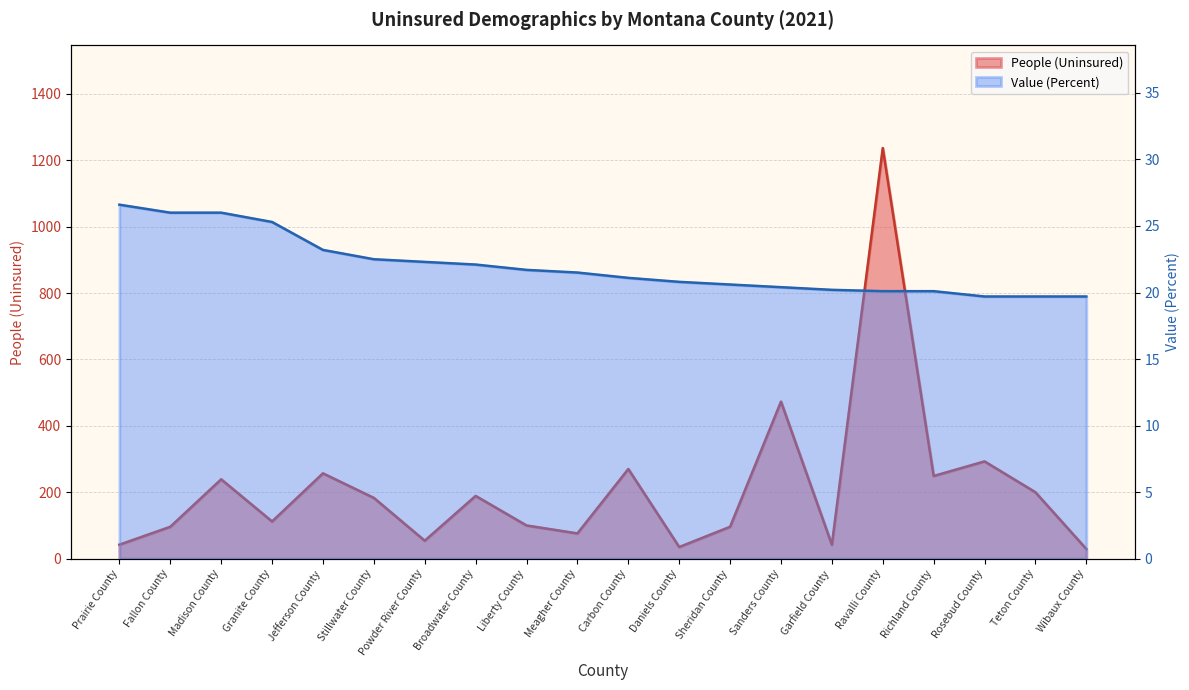

Where is Value (Percent) nearest to the value 23?

Jefferson County